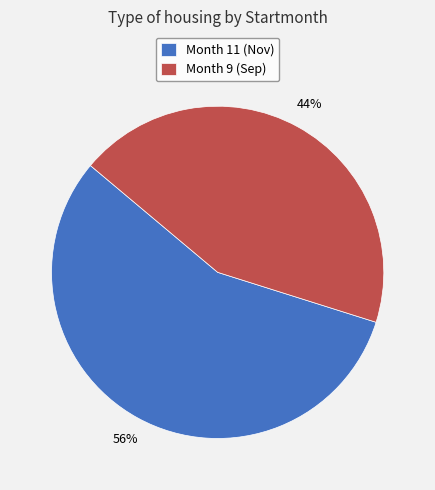

To the nearest percent, what is the average slice percentage?

50%